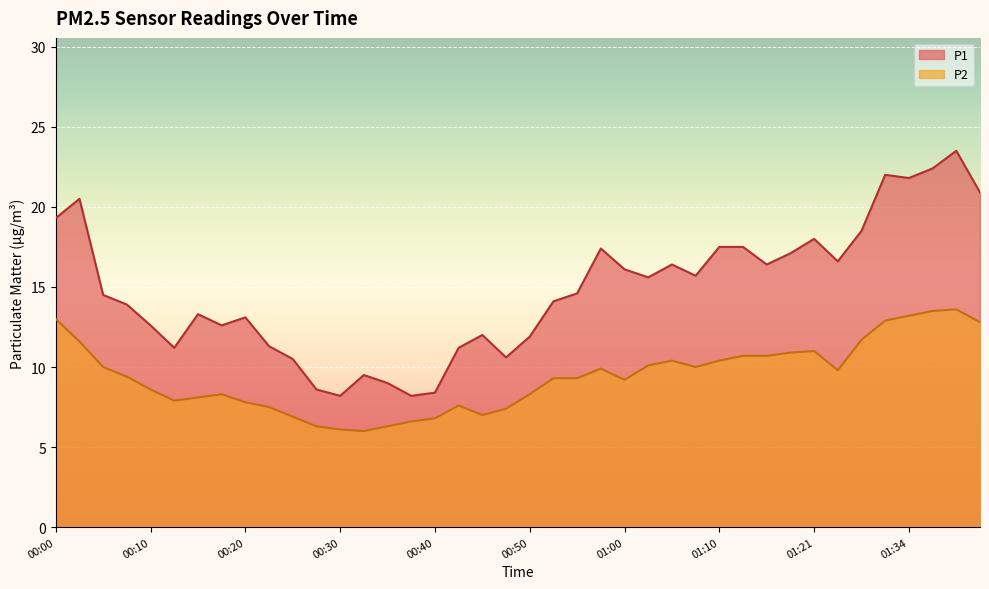

What is the sum of the P2 values at 00:13 and 00:25?

14.8